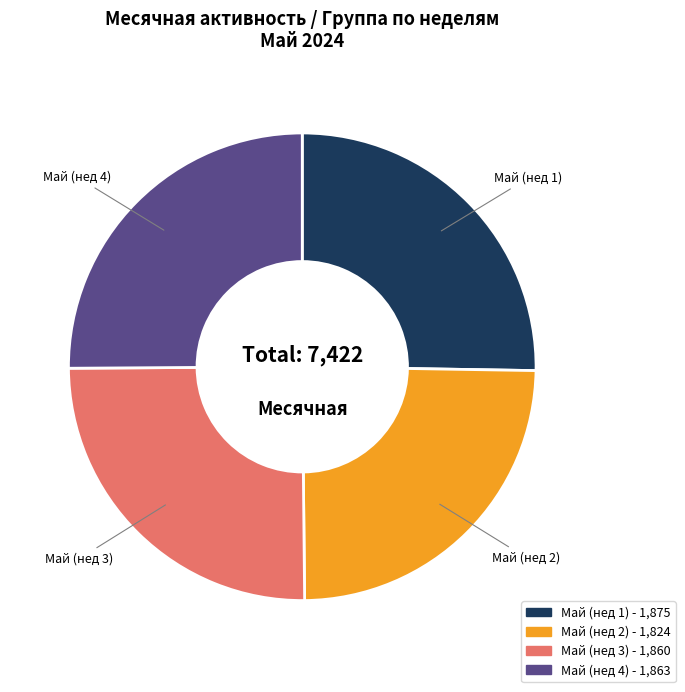

Does any single category account for the majority?

No